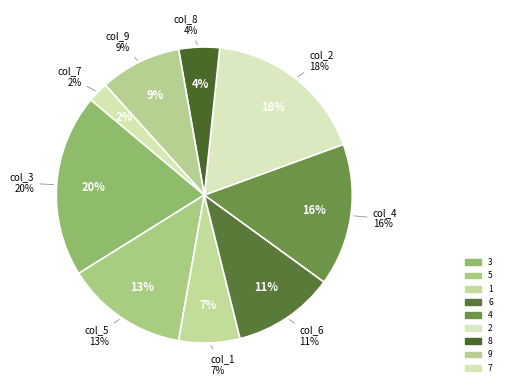

Does col_1=2 represent more than half of the total?

No